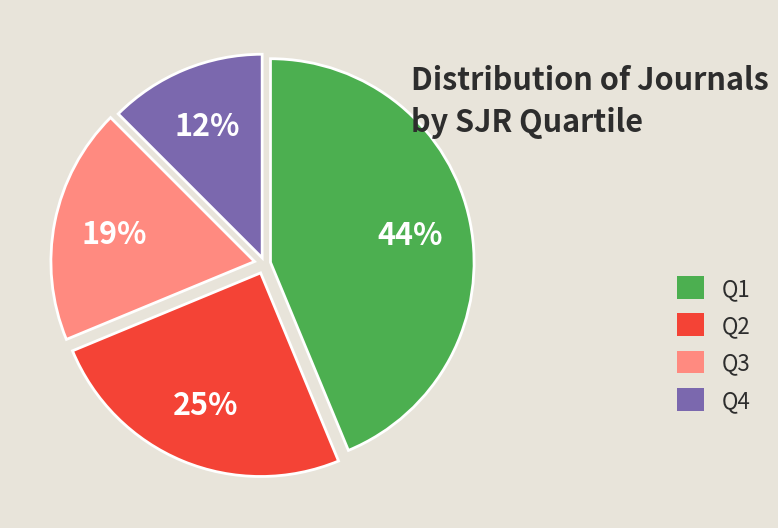

Rank the categories by value from highest to lowest.

Q1, Q2, Q3, Q4